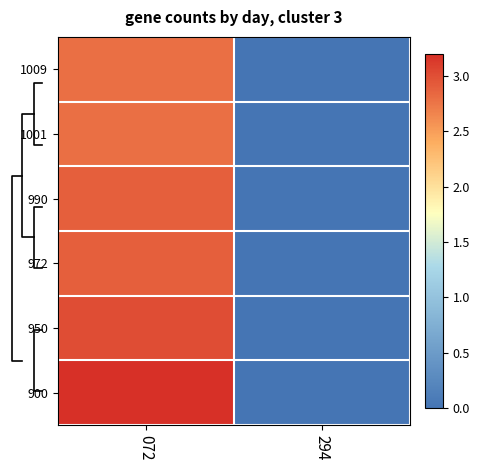

What value does the 1009 series have at 072?

2.8